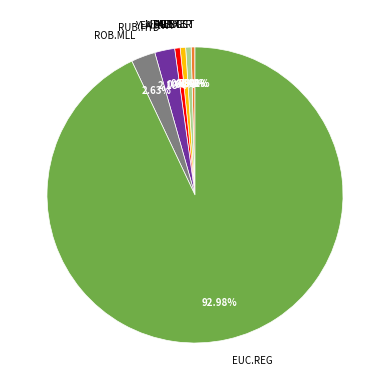

Which has a higher value, RUB.HYD or YEA.RWY?

RUB.HYD